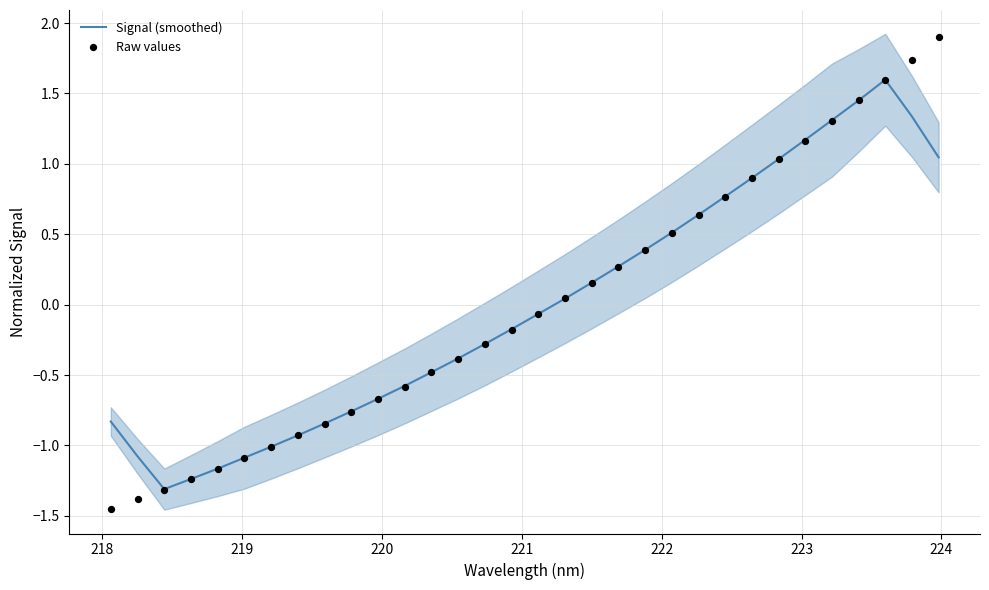

Which series contains the highest Y value?

Raw values